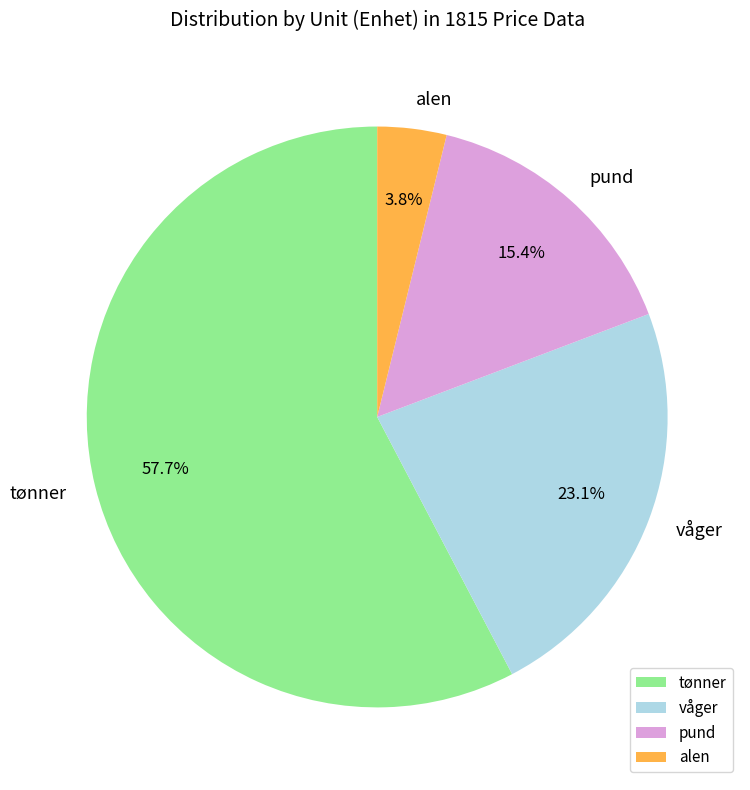

What percentage is the tønner slice, to the nearest percent?

58%